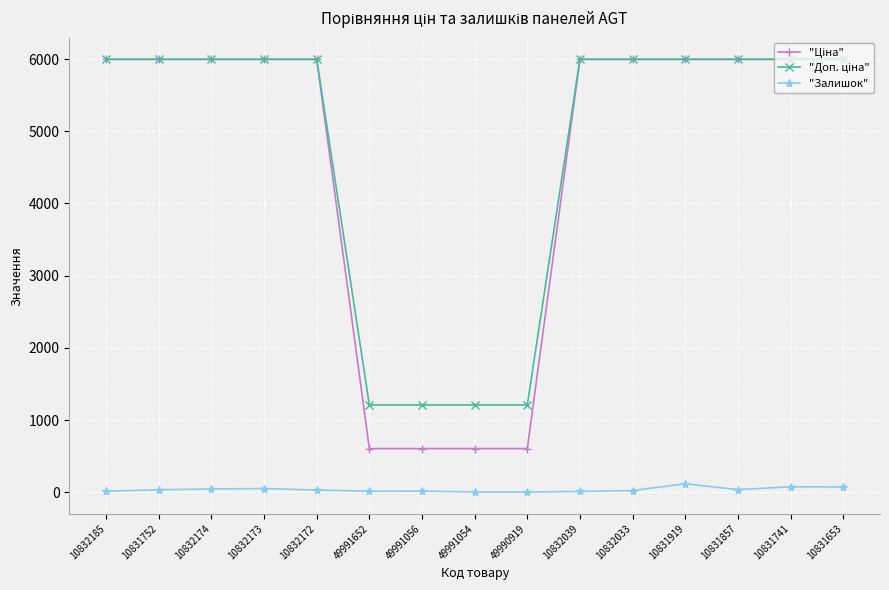

Does the chart have visible grid lines?

Yes